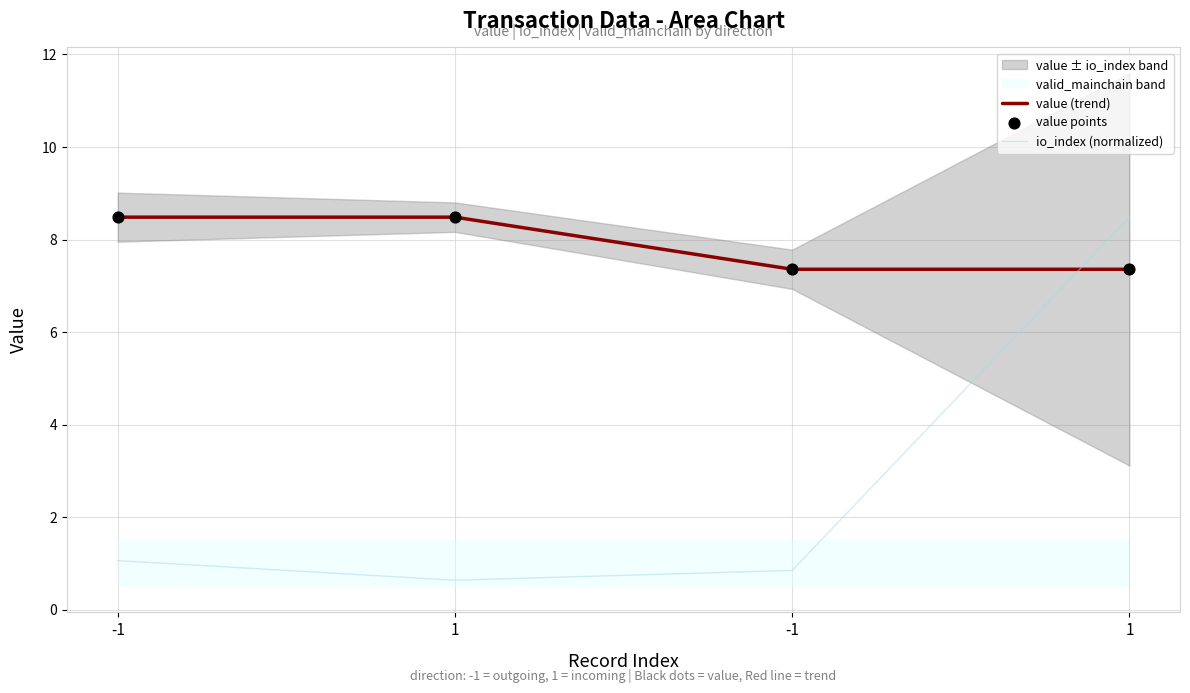

Which series contains the lowest Y value?

io_index (normalized)